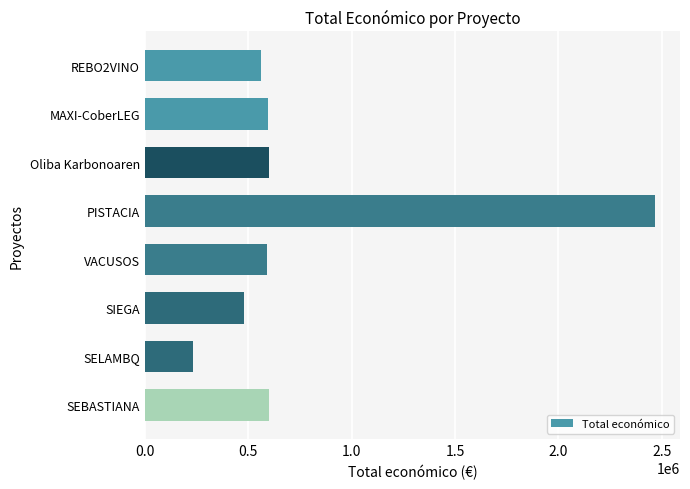

What is the label of the 4th bar from the top?

PISTACIA